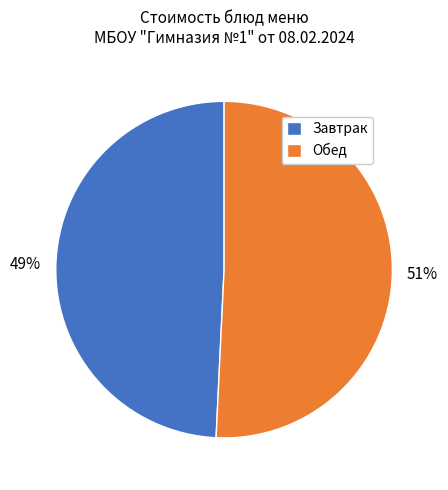

To the nearest percent, what portion does Завтрак represent?

49%